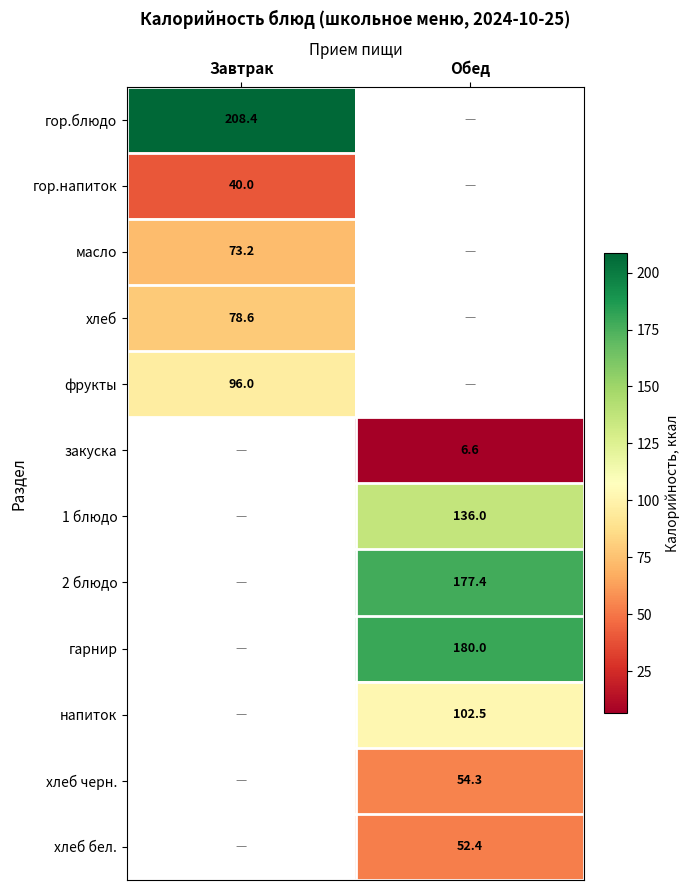

What is the minimum value shown in the chart?

6.6